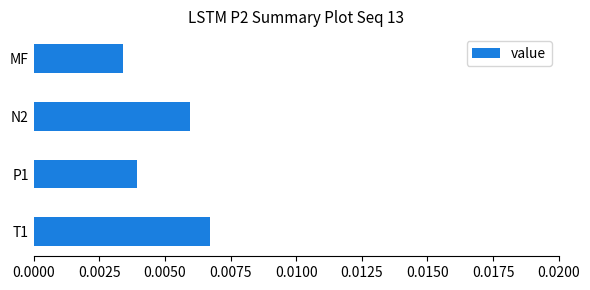

At which category does the chart reach its minimum across all series?

MF